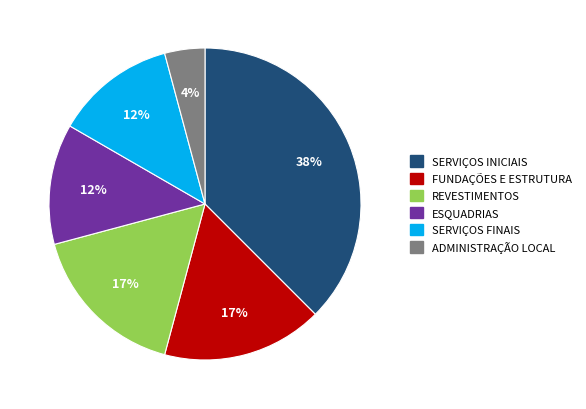

To the nearest percent, what is the average slice percentage?

17%